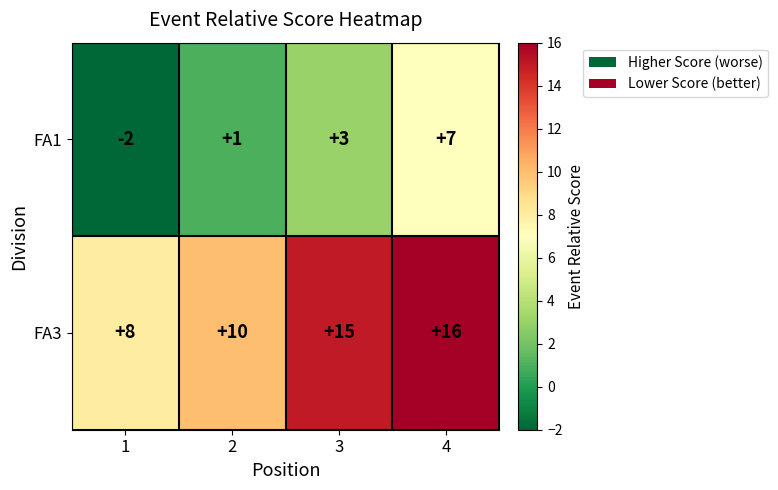

Reading left to right, list all the values displayed in this chart.

FA1: -2	1	3	7
FA3: 8	10	15	16